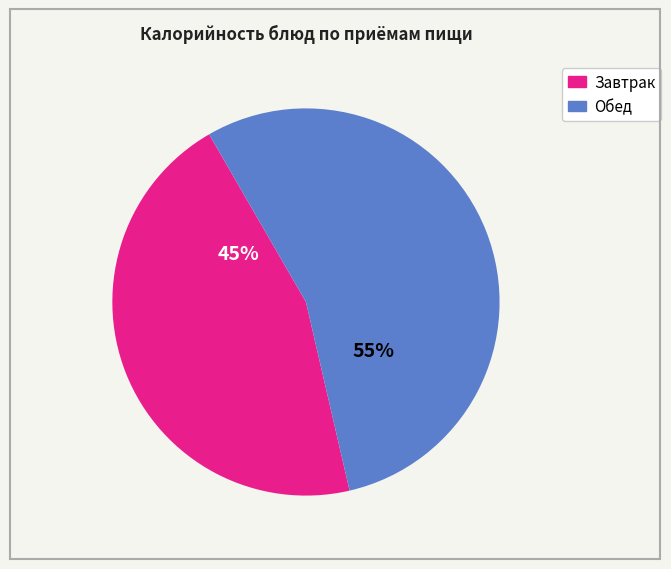

Is there a majority slice in this chart?

Yes